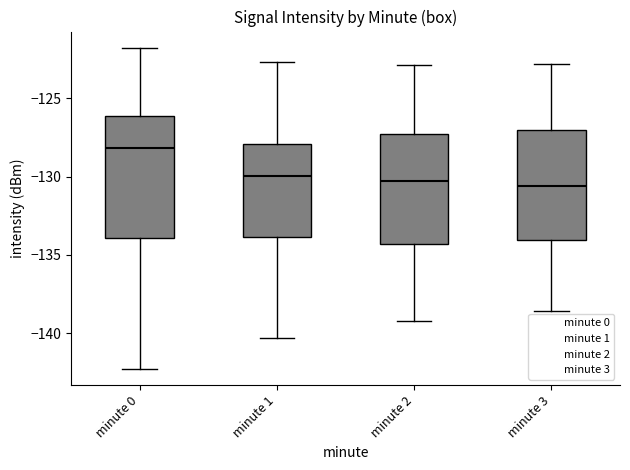

Reading left to right, transcribe this box plot: for each box, give where its median line is, the range the box spans, and where its two whiskers end, as read against the y-axis. The values are not printed on the chart, so give them approximately, as read against the axis.

minute 0: median -128.0, box -134.0 to -126.0, whiskers -142.5 to -122.0
minute 1: median -130.0, box -134.0 to -128.0, whiskers -140.5 to -122.5
minute 2: median -130.5, box -134.5 to -127.5, whiskers -139.0 to -123.0
minute 3: median -130.5, box -134.0 to -127.0, whiskers -138.5 to -123.0